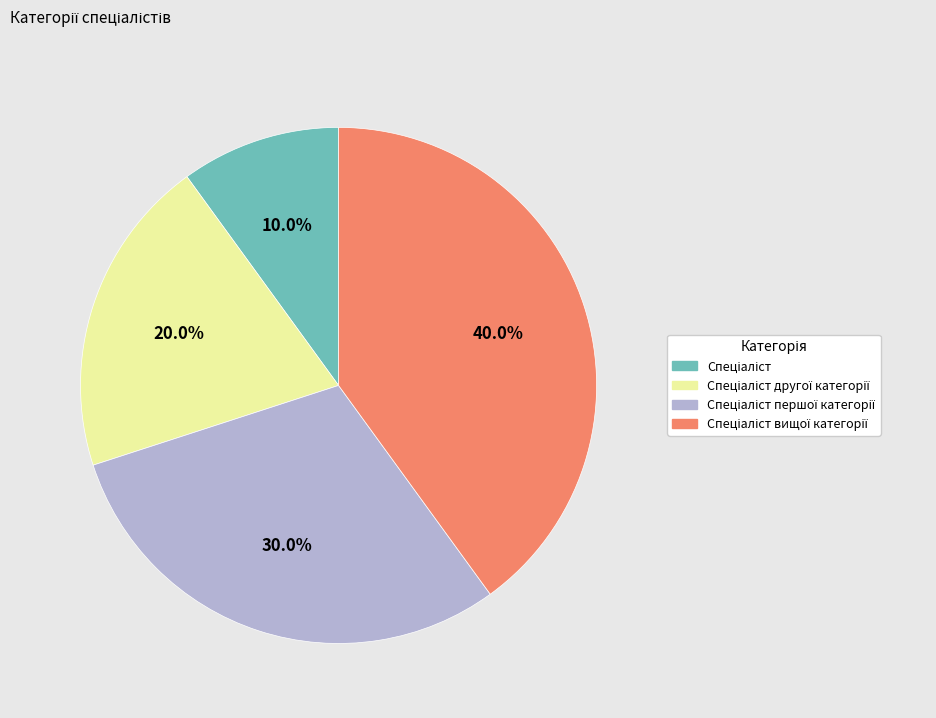

To the nearest percent, what is the difference between the largest and smallest slice percentages?

30%